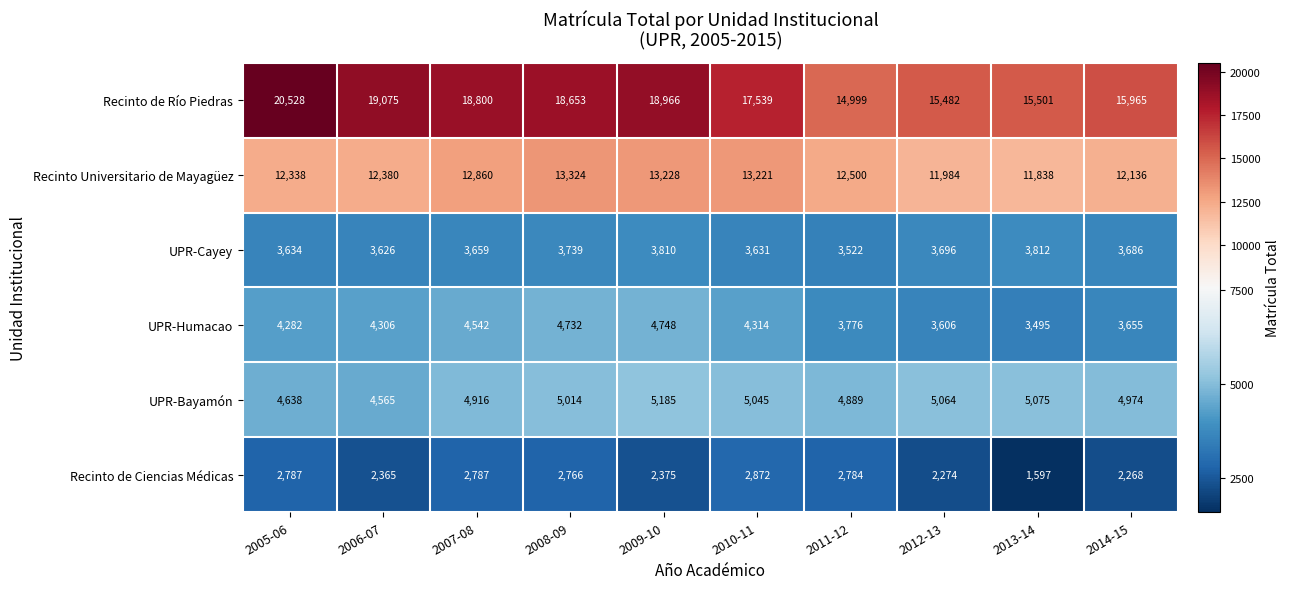

Which category has the lowest value in the UPR-Bayamón series?

2006-07